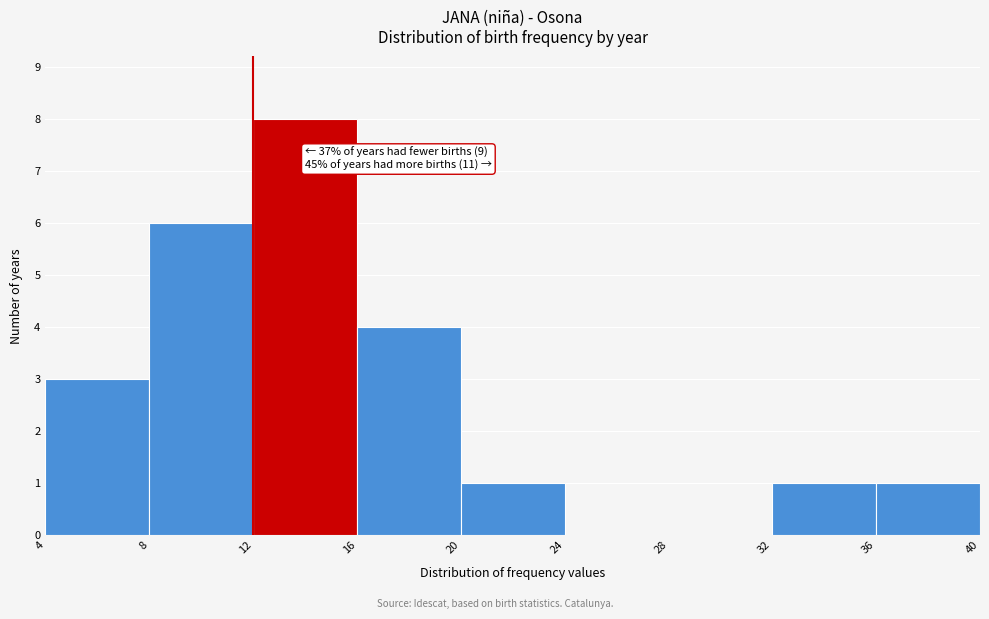

Which range on the x-axis has the tallest bar?

12 to 16